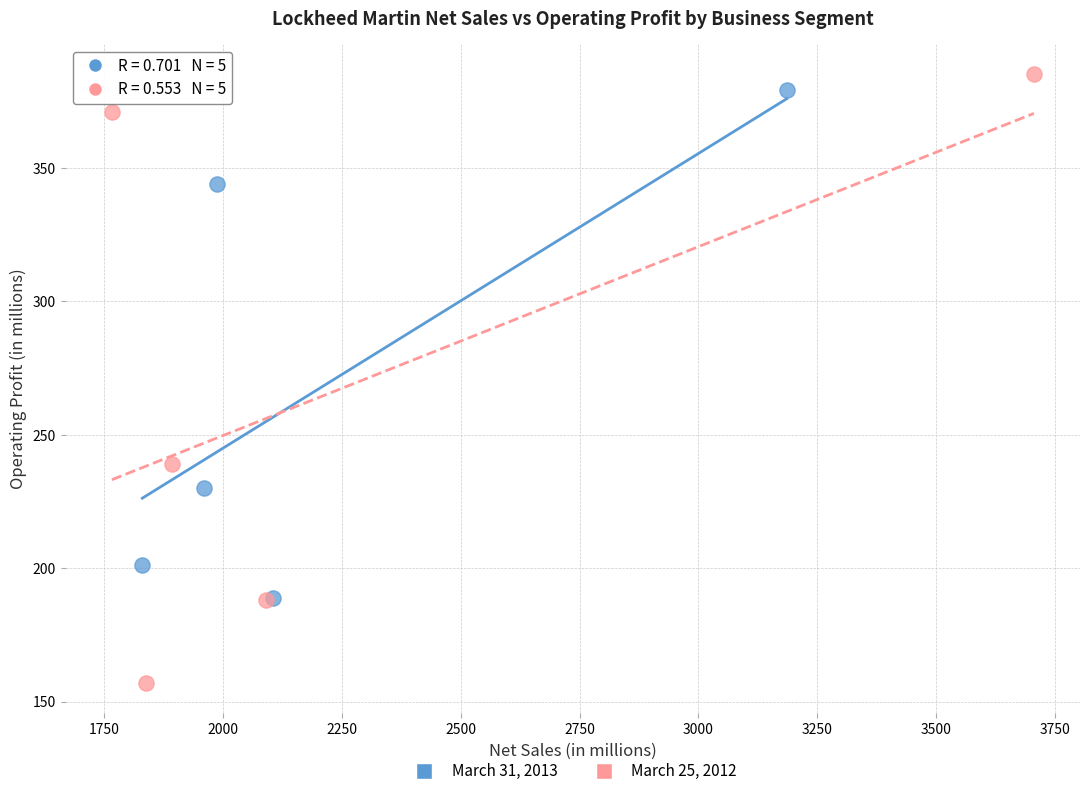

Which series reaches the minimum Y coordinate?

March 25, 2012